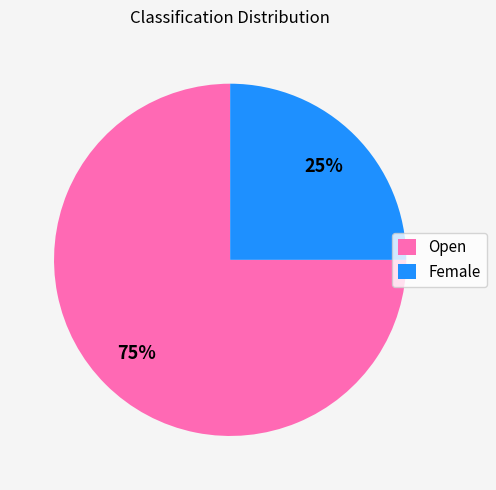

To the nearest percent, what is the difference between the largest and smallest slice percentages?

50%